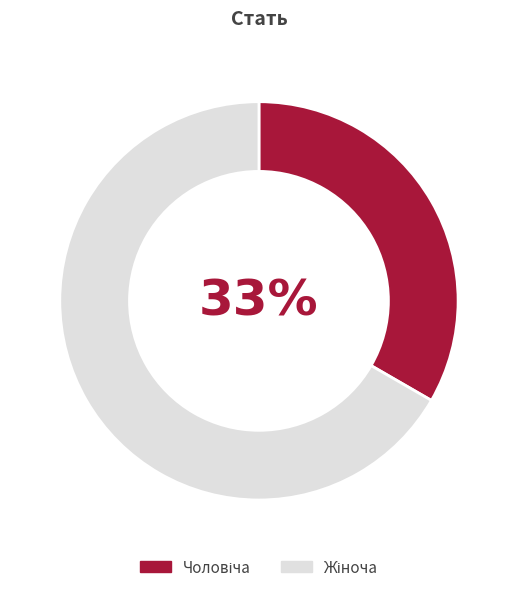

To the nearest percent, what is the average slice percentage?

50%